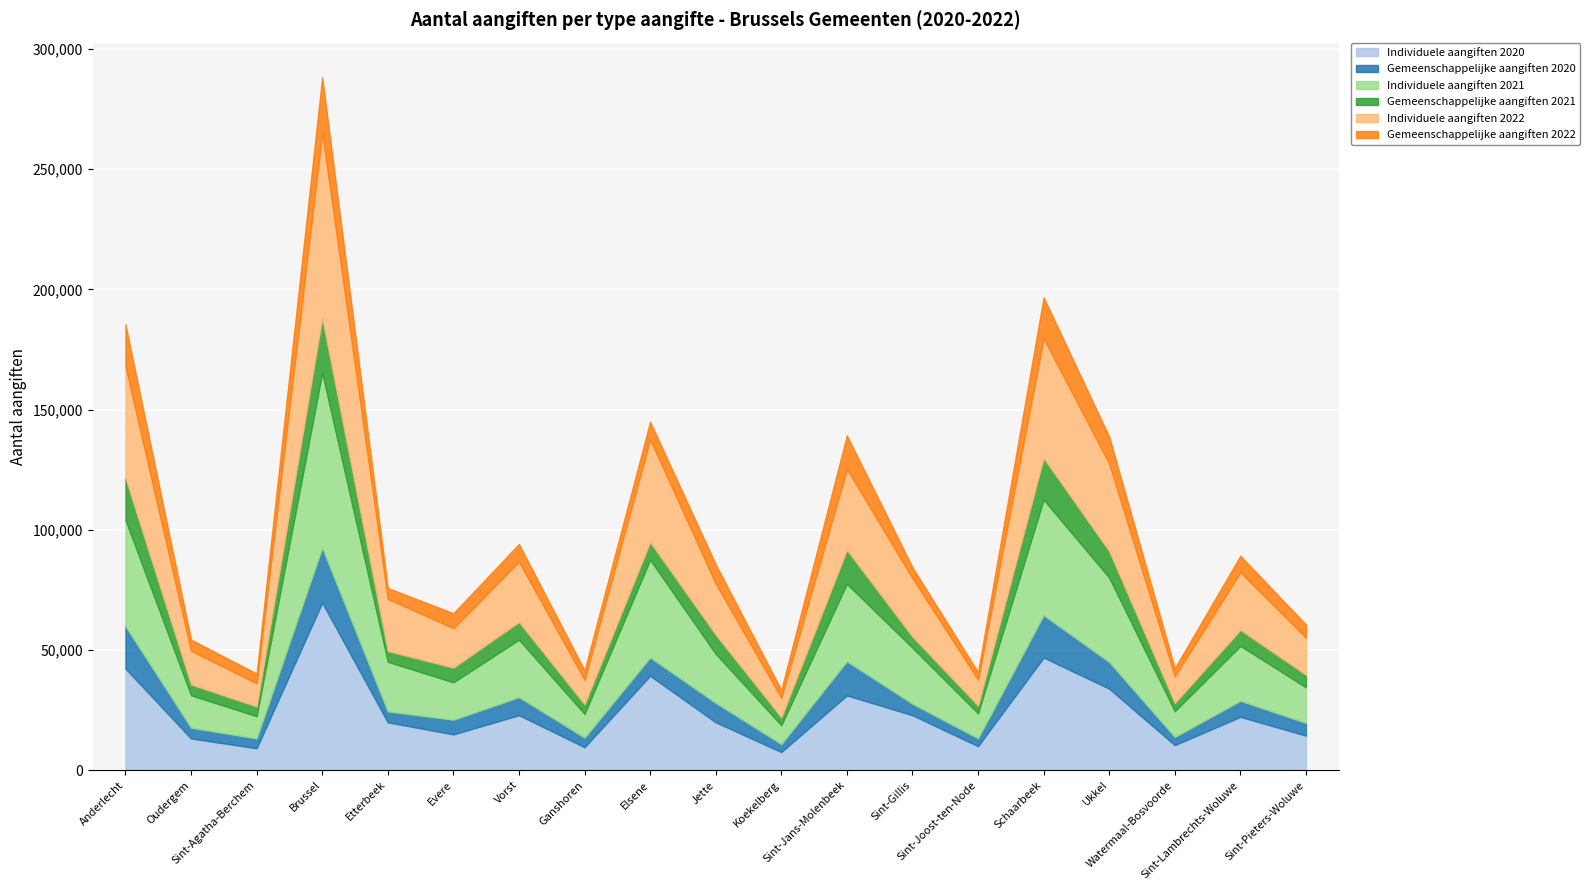

True or false: Individuele aangiften 2020 has a value of 9946 at Sint-Joost-ten-Node.

True